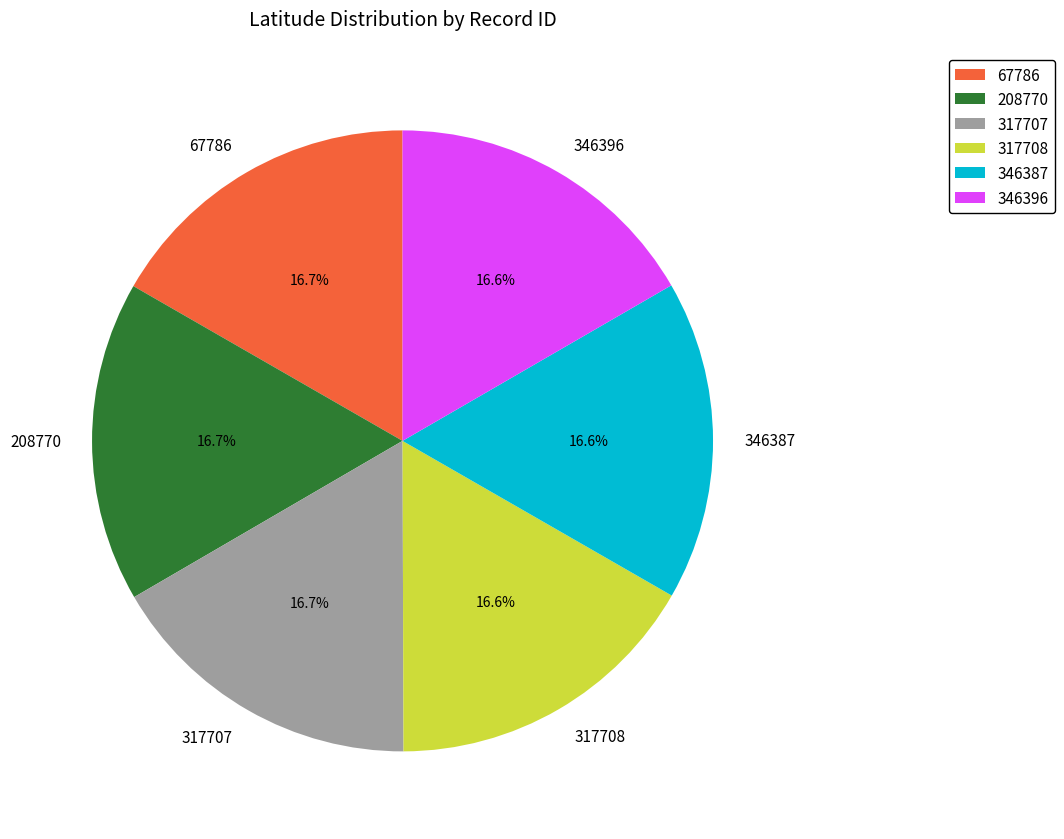

What percentage is the 208770 slice, to the nearest percent?

17%